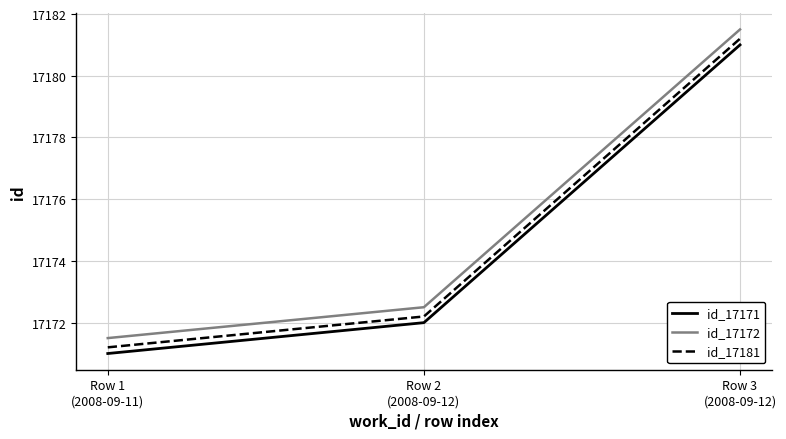

What is the sum of the id_17181 values at Row 1
(2008-09-11) and Row 3
(2008-09-12)?

34352.4